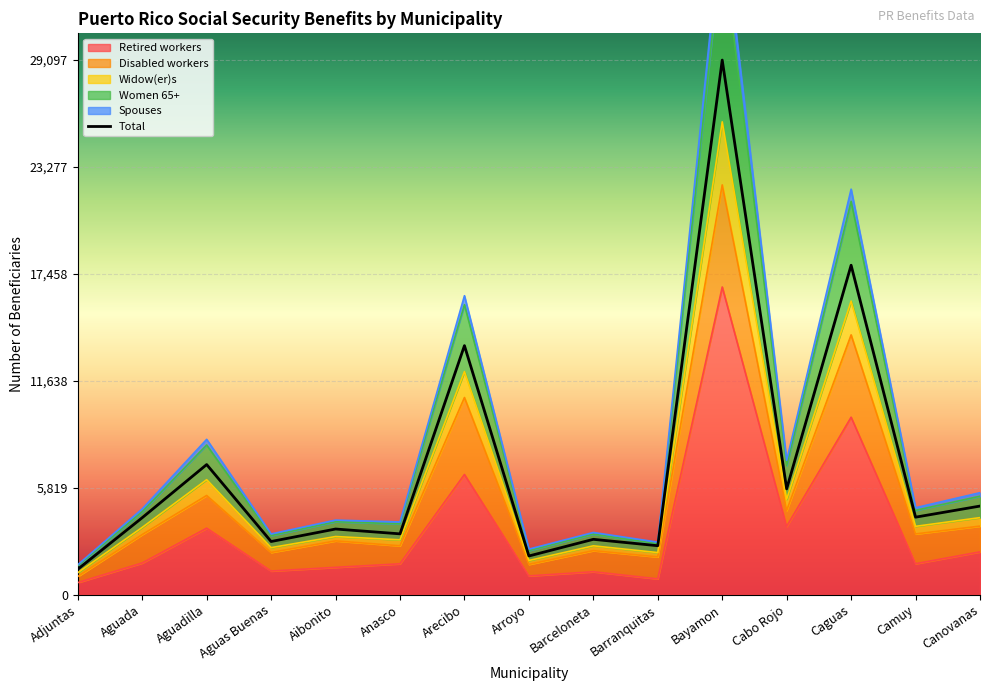

Is it true that Retired workers equals 1288 at Aguas Buenas?

True